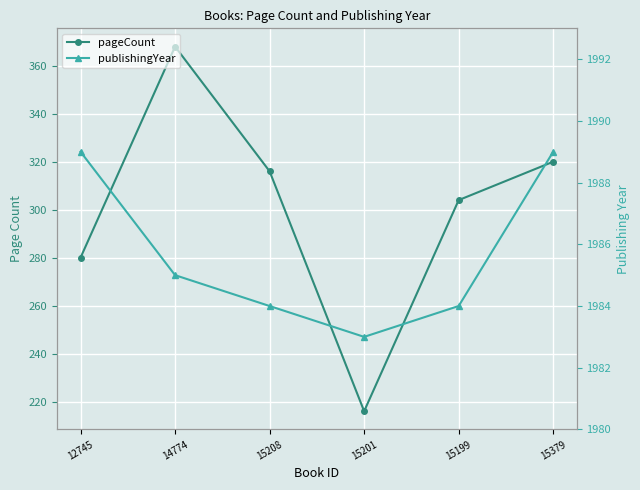

The pageCount series shows 140 at 15201. True or false?

False